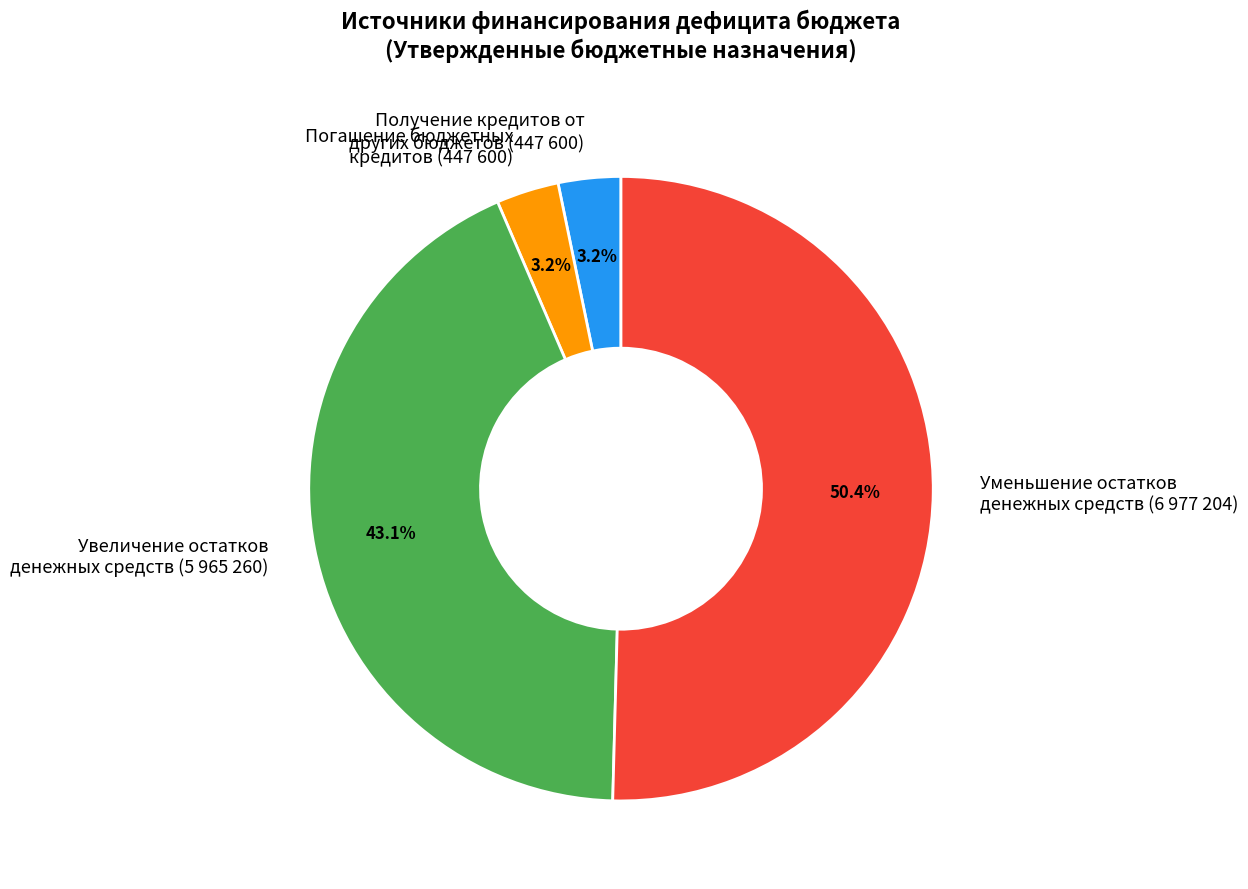

Which slice is the largest?

Уменьшение остатков денежных средств (6 977 204)